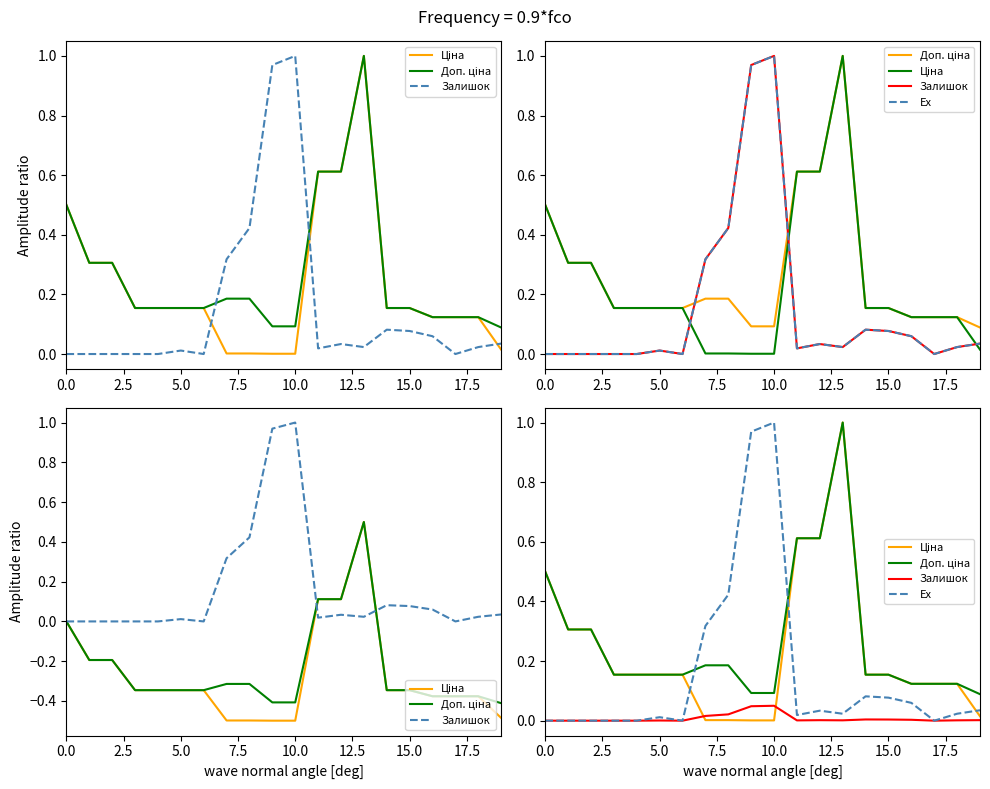

What is the label of the 3rd point from the right?

17